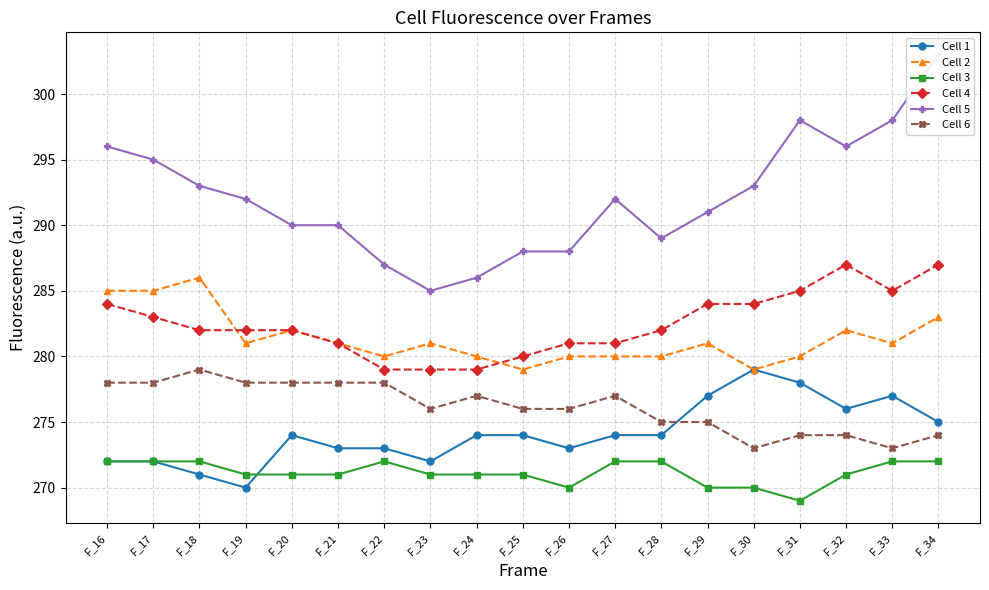

How many lines are shown in the chart?

6